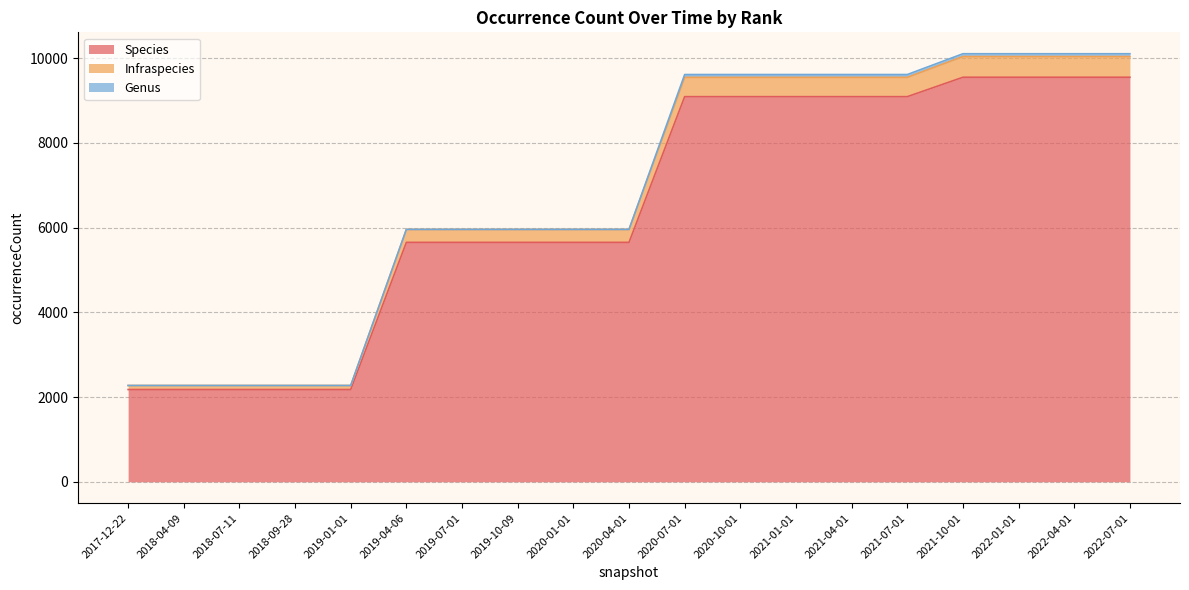

Where is Species nearest to the value 5862?

2019-04-06